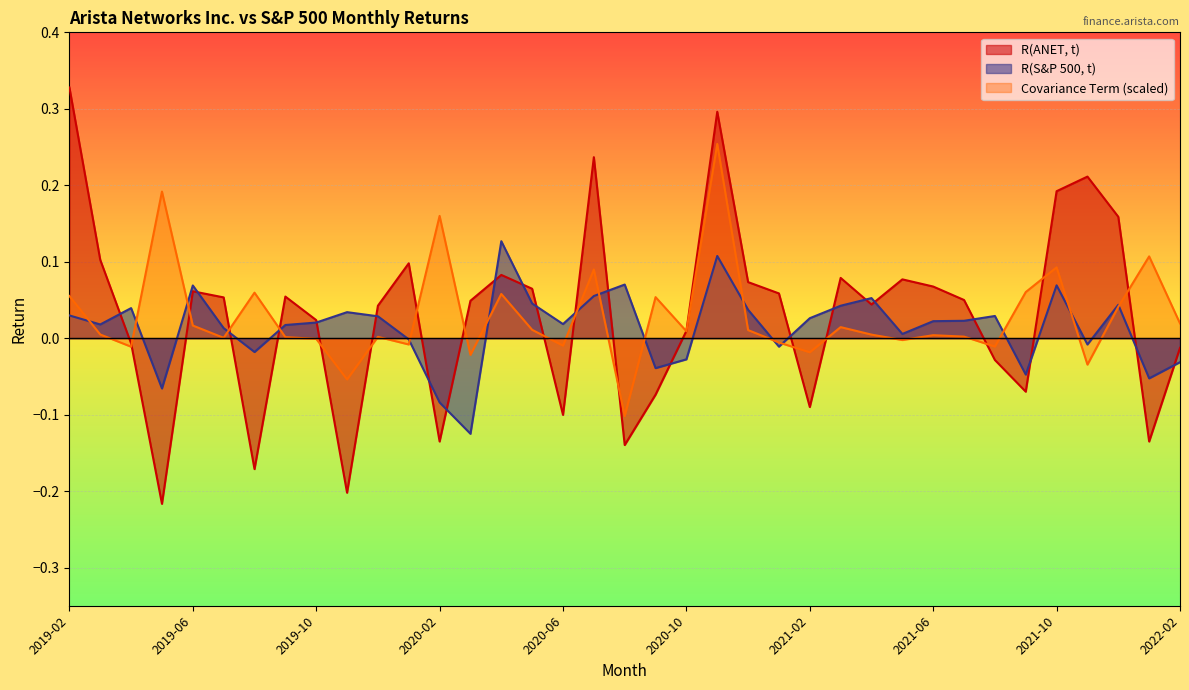

Is it true that R(S&P 500, t) equals 0.0 at 2021-08?

True